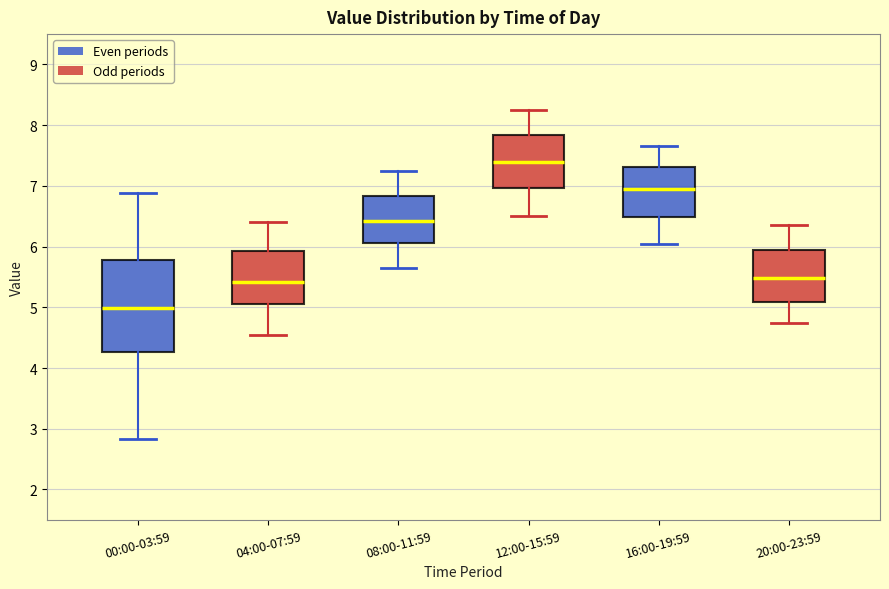

Reading left to right, read every box against the y-axis: the position of its median line, the range the box covers, and the ends of its whiskers. The values are not printed on the chart, so give them approximately, as read against the axis.

00:00-03:59: median 5.0, box 4.3 to 5.8, whiskers 2.8 to 6.9
04:00-07:59: median 5.4, box 5.1 to 5.9, whiskers 4.6 to 6.4
08:00-11:59: median 6.4, box 6.1 to 6.8, whiskers 5.7 to 7.3
12:00-15:59: median 7.4, box 7.0 to 7.8, whiskers 6.5 to 8.3
16:00-19:59: median 7.0, box 6.5 to 7.3, whiskers 6.1 to 7.7
20:00-23:59: median 5.5, box 5.1 to 5.9, whiskers 4.8 to 6.4